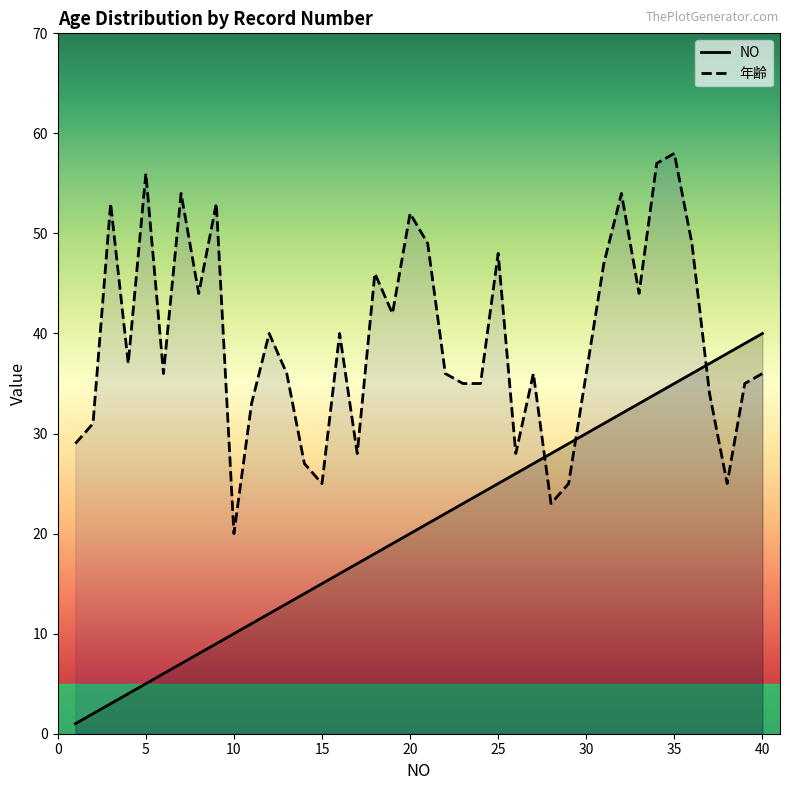

How many lines are shown in the chart?

2